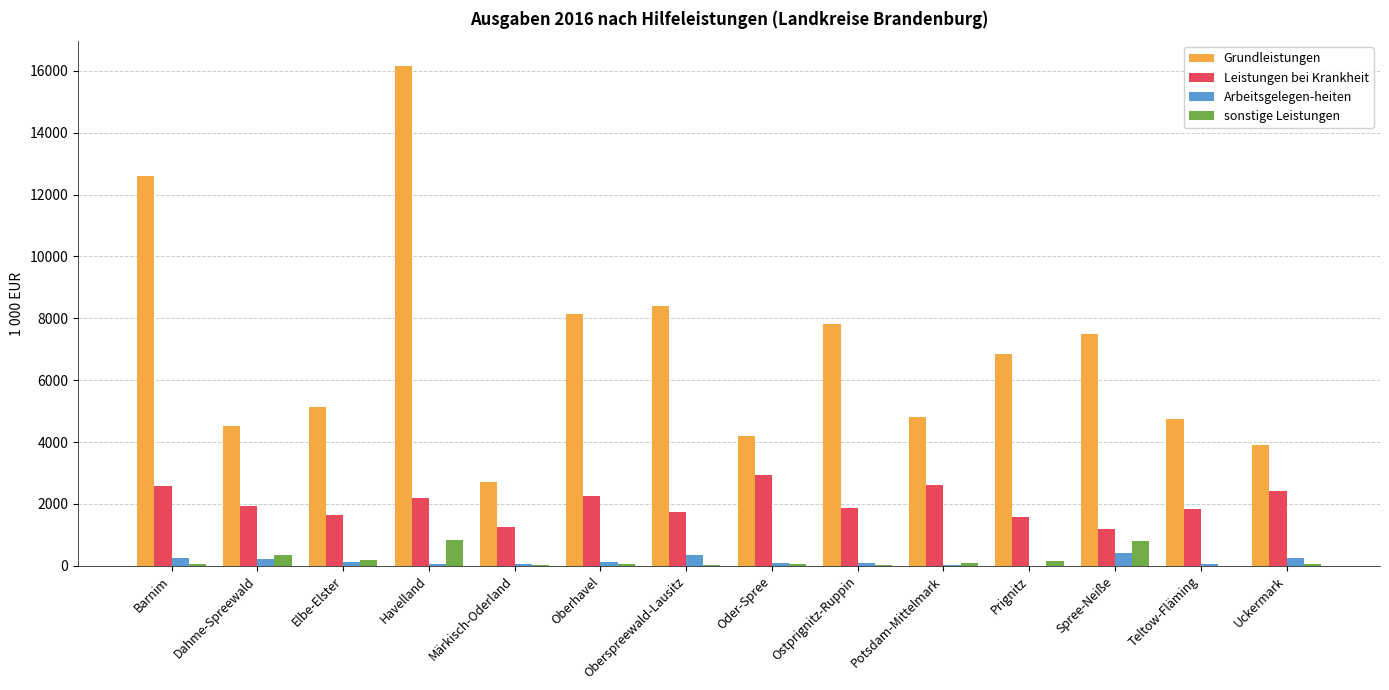

Which label corresponds to the largest value in the chart?

Havelland